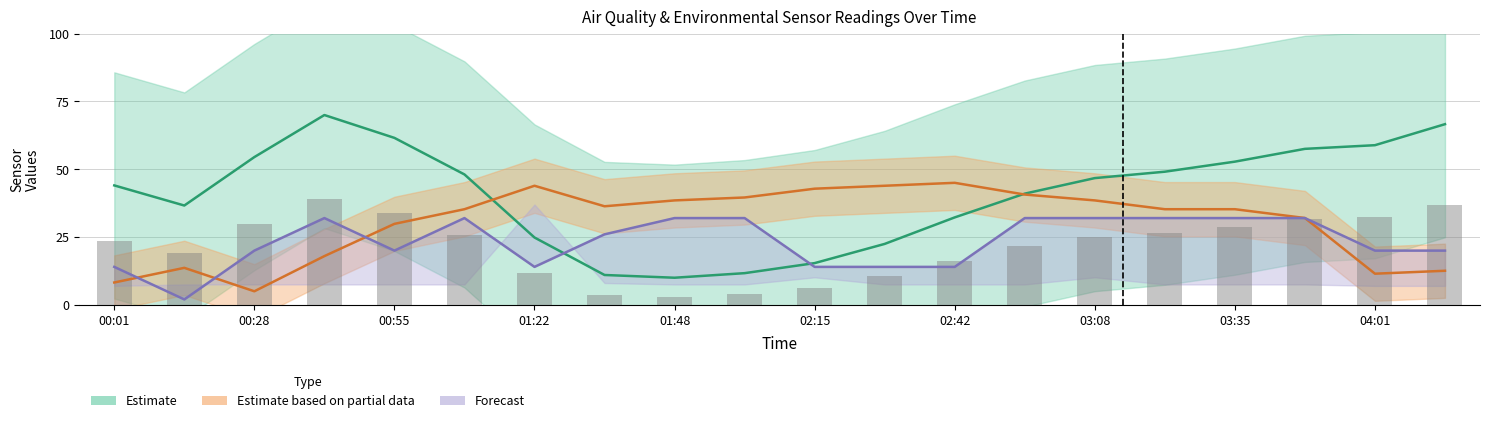

What is the sum of the BME280_humidity values at 00:14 and 04:01?

95.5